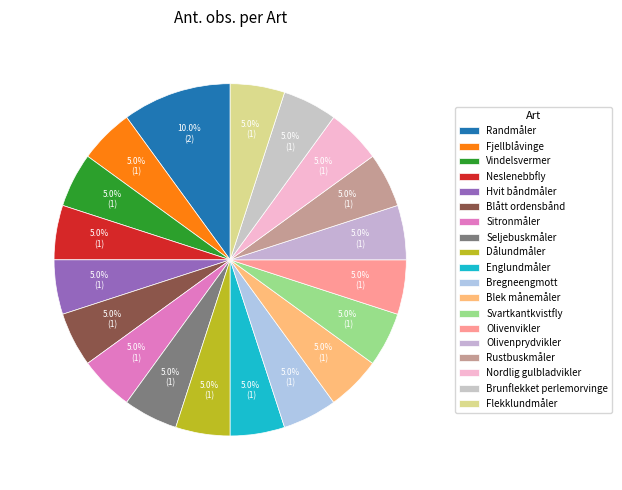

Is it true that Blek månemåler is 5% of the pie?

True